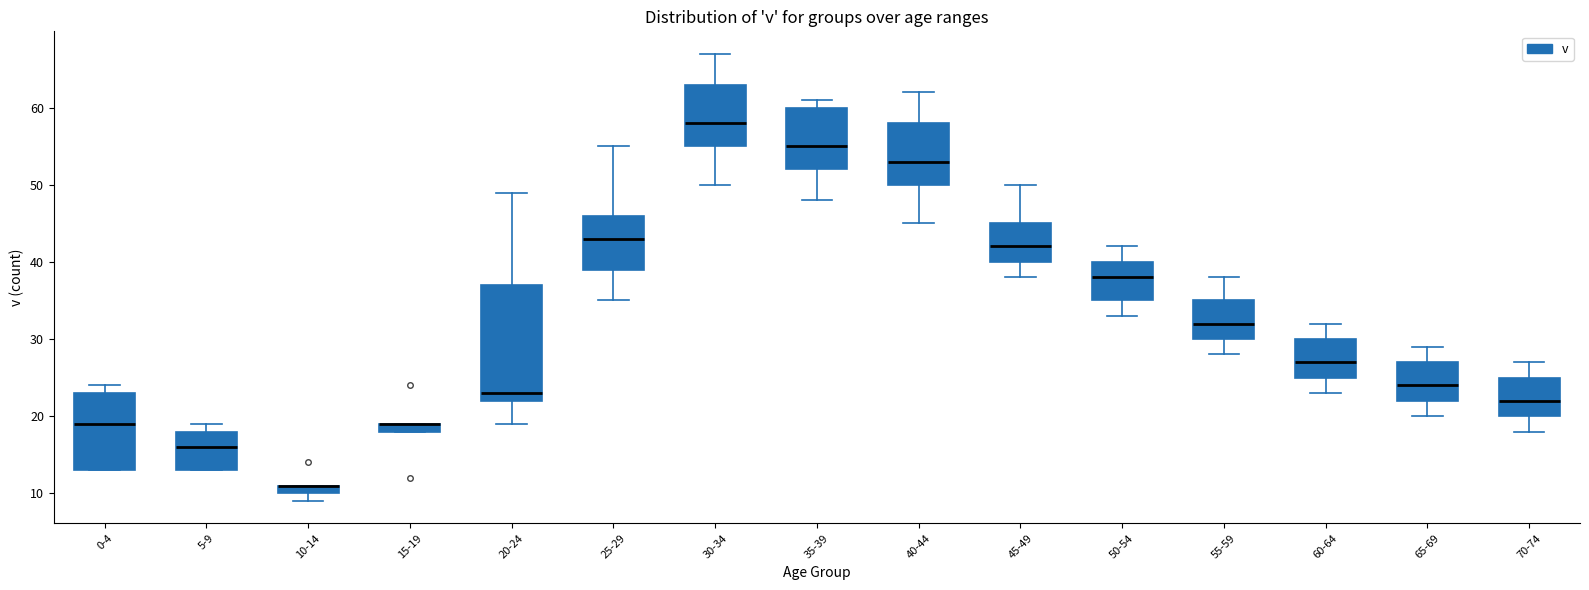

Where is the lower edge of the box for 25-29 on the y-axis? The values are not printed on the chart, so give them approximately, as read against the axis.

39